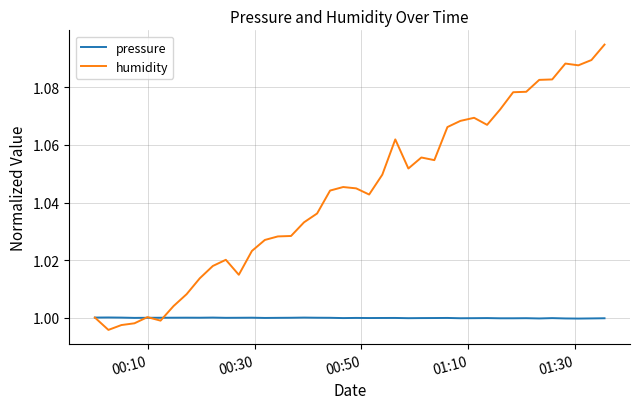

How many lines are shown in the chart?

2